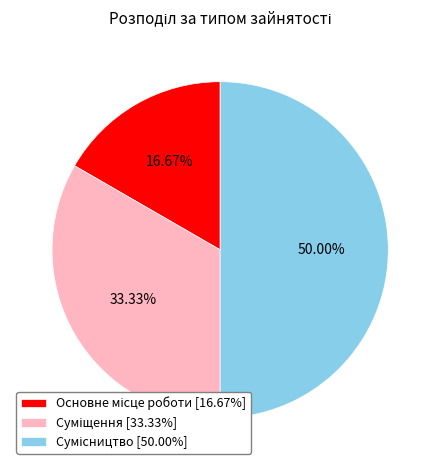

To the nearest percent, what is the difference between the largest and smallest slice percentages?

33%